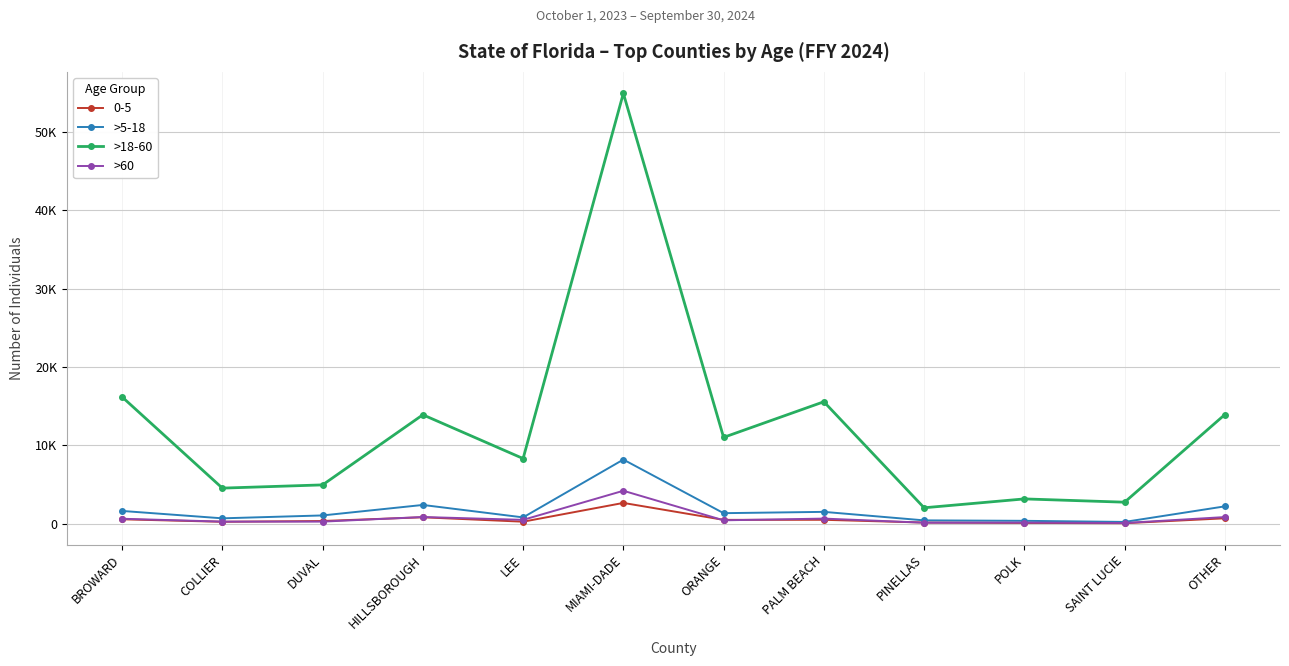

What is the sum of the >60 values at LEE and SAINT LUCIE?

592